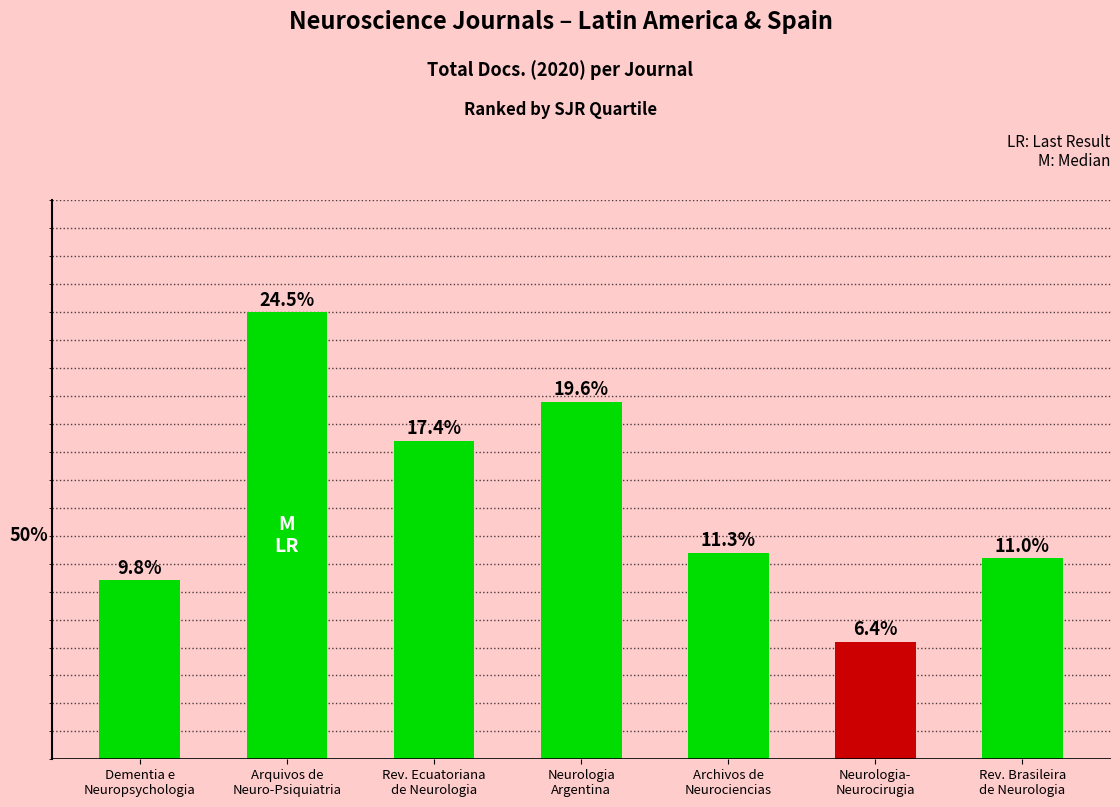

Which label corresponds to the smallest value in the chart?

Neurologia-
Neurocirugia